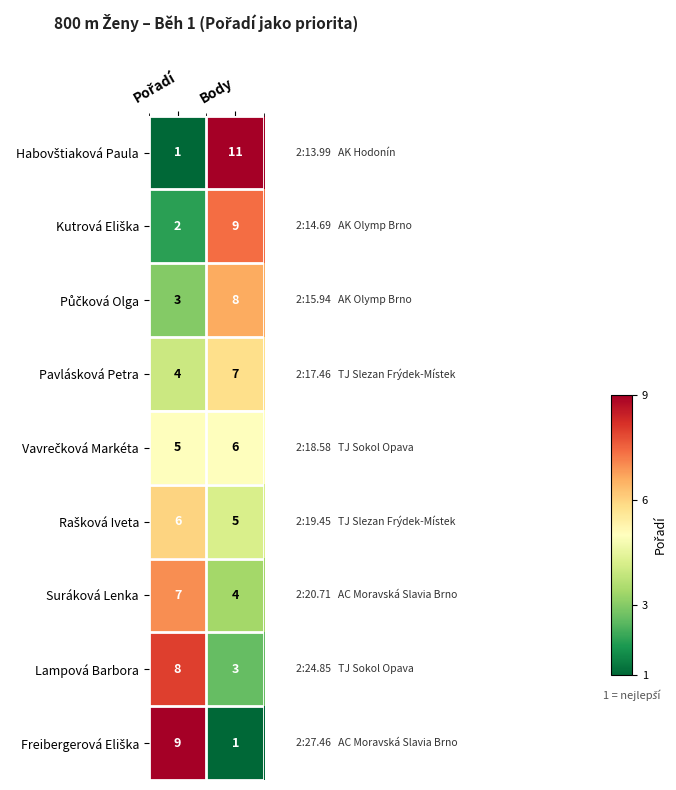

At which category is the sum across all series the highest?

Body